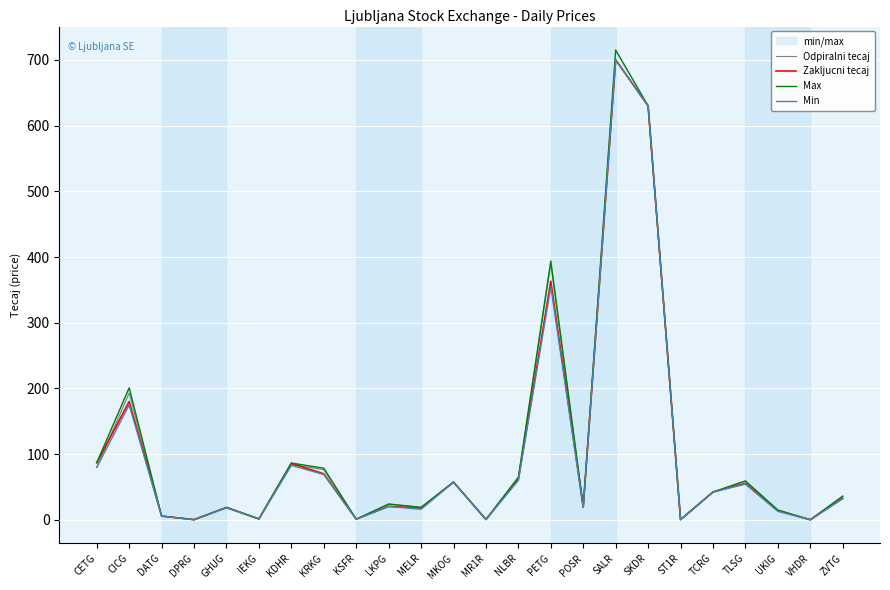

True or false: Max and Odpiralni tecaj intersect in this chart.

False